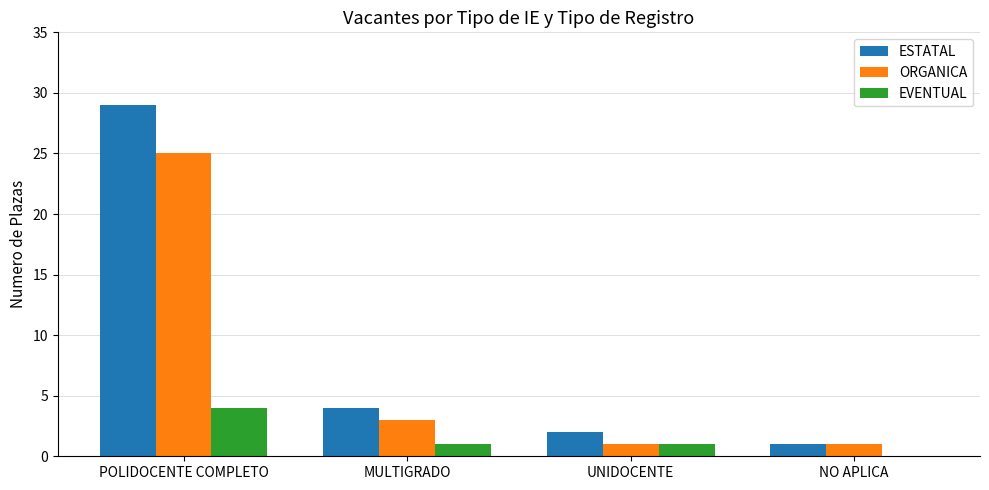

Reading left to right, list all the values displayed in this chart.

ESTATAL: POLIDOCENTE COMPLETO=29	MULTIGRADO=4	UNIDOCENTE=2	NO APLICA=1
ORGANICA: POLIDOCENTE COMPLETO=25	MULTIGRADO=3	UNIDOCENTE=1	NO APLICA=1
EVENTUAL: POLIDOCENTE COMPLETO=4	MULTIGRADO=1	UNIDOCENTE=1	NO APLICA=0